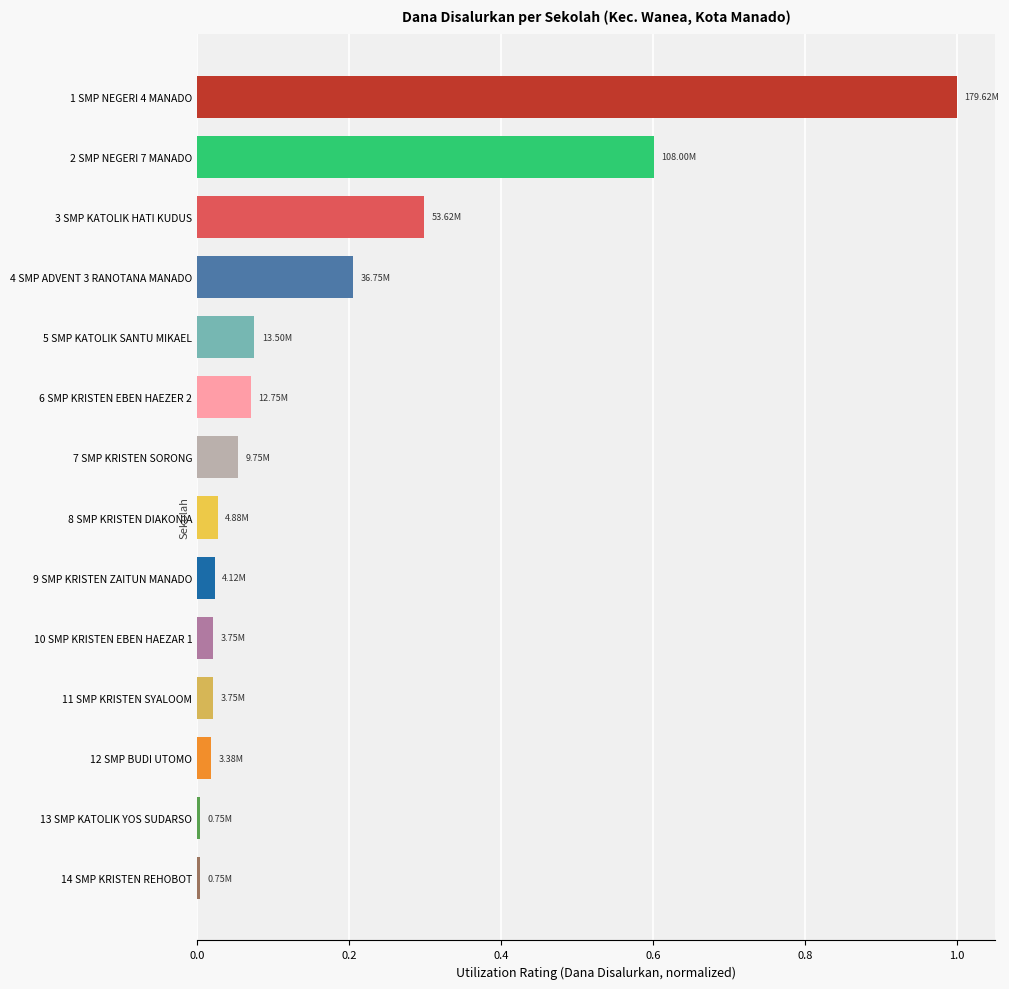

Between 9 SMP KRISTEN ZAITUN MANADO and 3 SMP KATOLIK HATI KUDUS, which is larger?

3 SMP KATOLIK HATI KUDUS